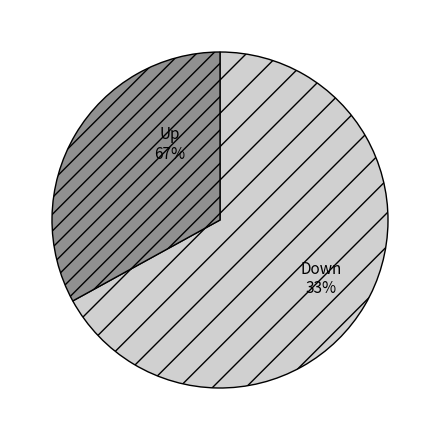

What is the ratio of the value at up to the value at down?

2.0